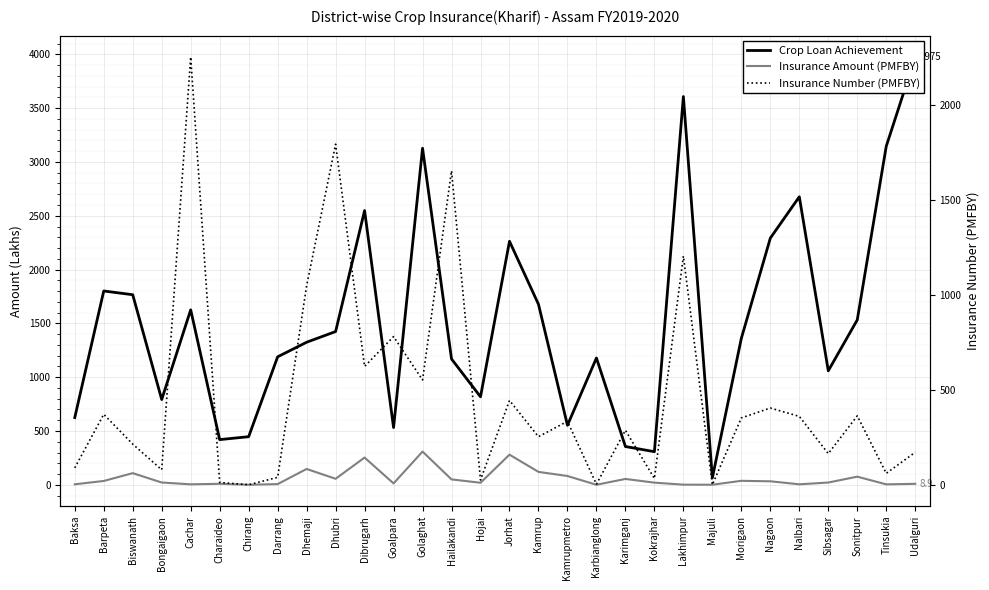

Which series has the largest total across all categories?

Crop Loan Achievement